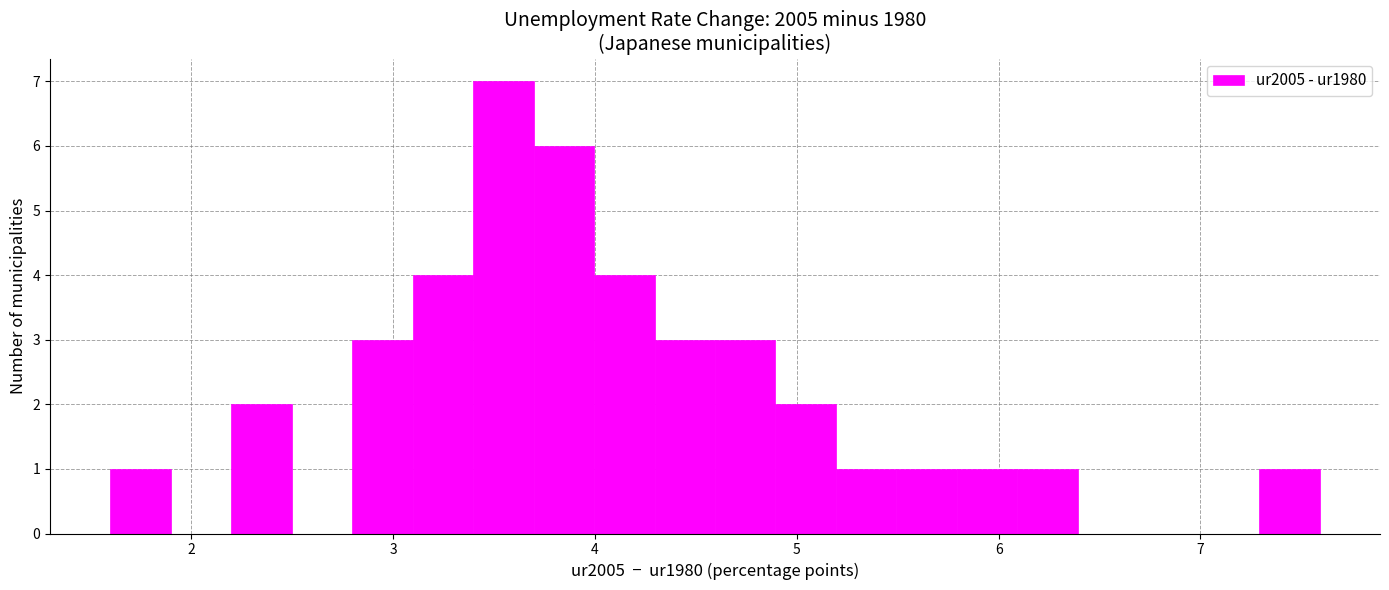

Read against the x-axis, roughly where is the centre of the tallest bar?

3.5